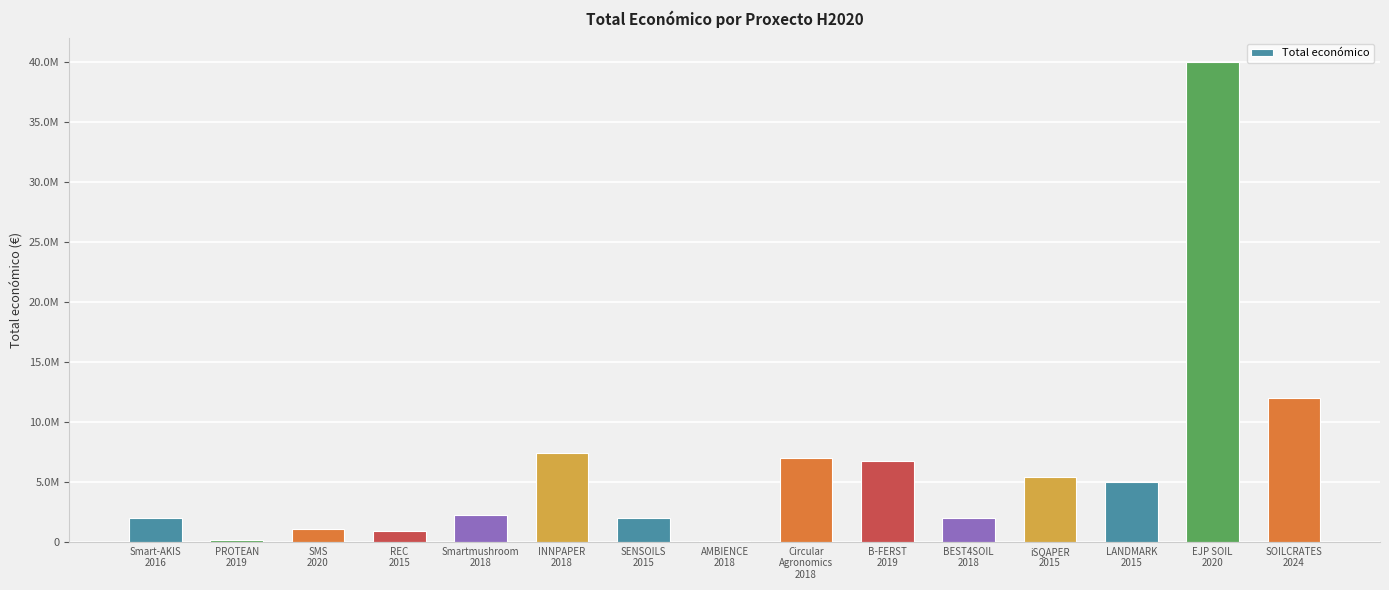

What is the label of the 7th bar from the left?

SENSOILS
2015